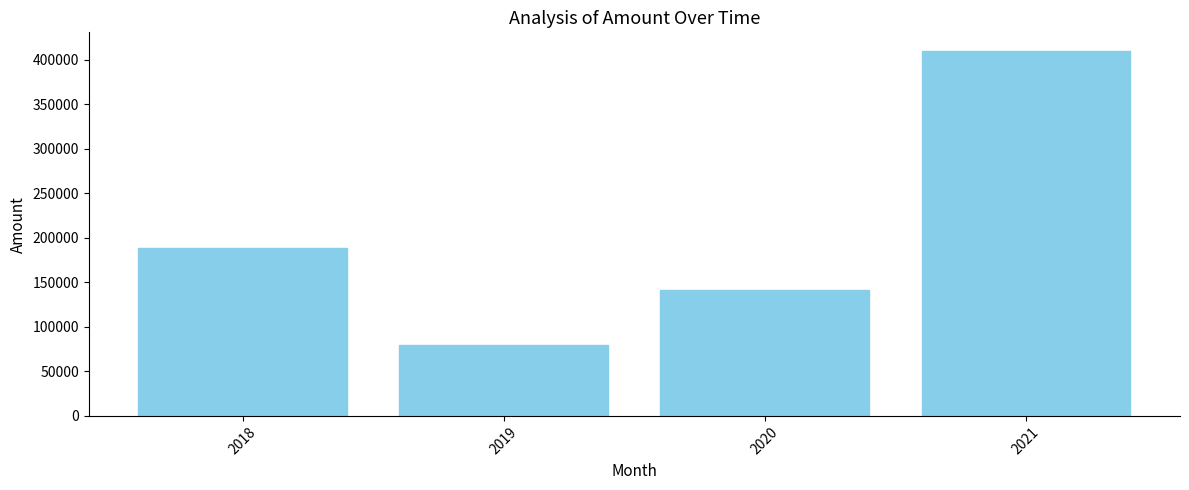

Reading right to left, transcribe all the data shown in this chart.

410231.3	141379.4	80000.0	188853.0